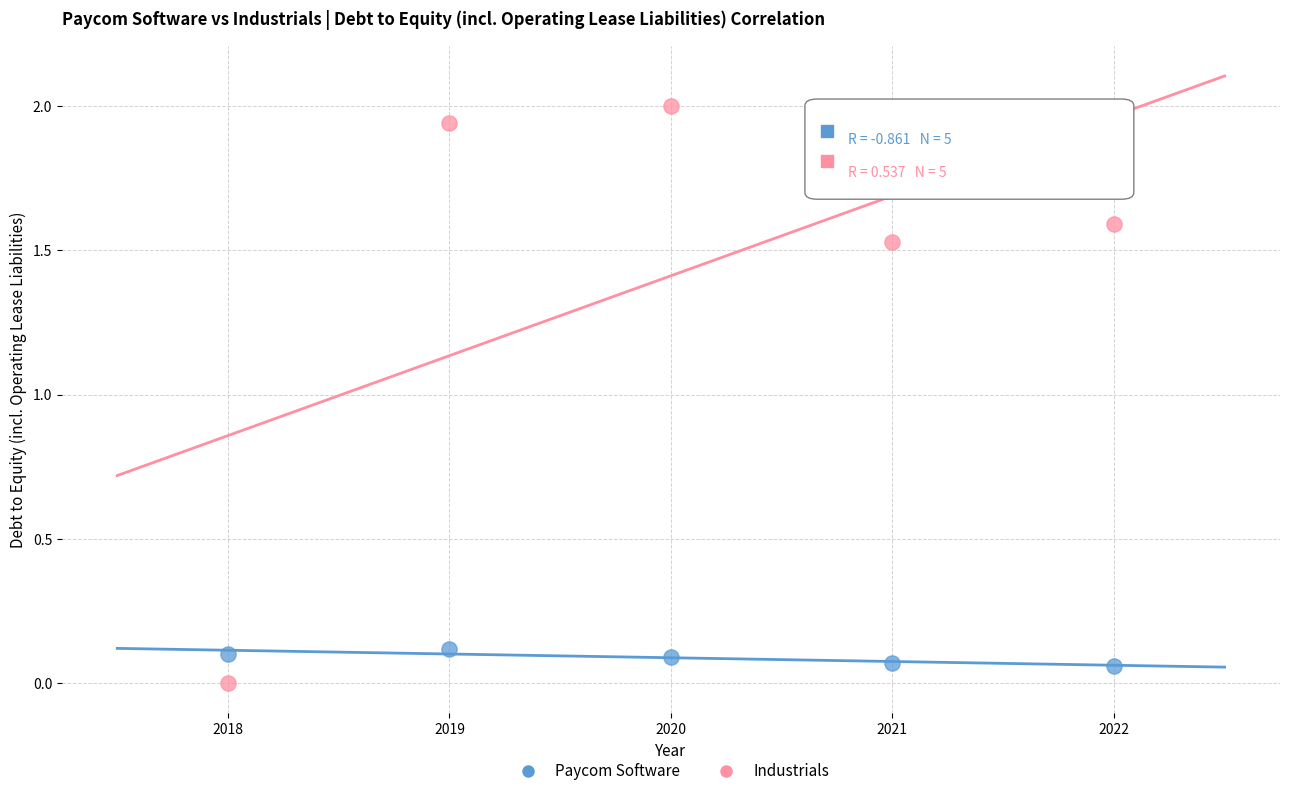

What is the X range (max minus min) for the scatter plot?

4.0